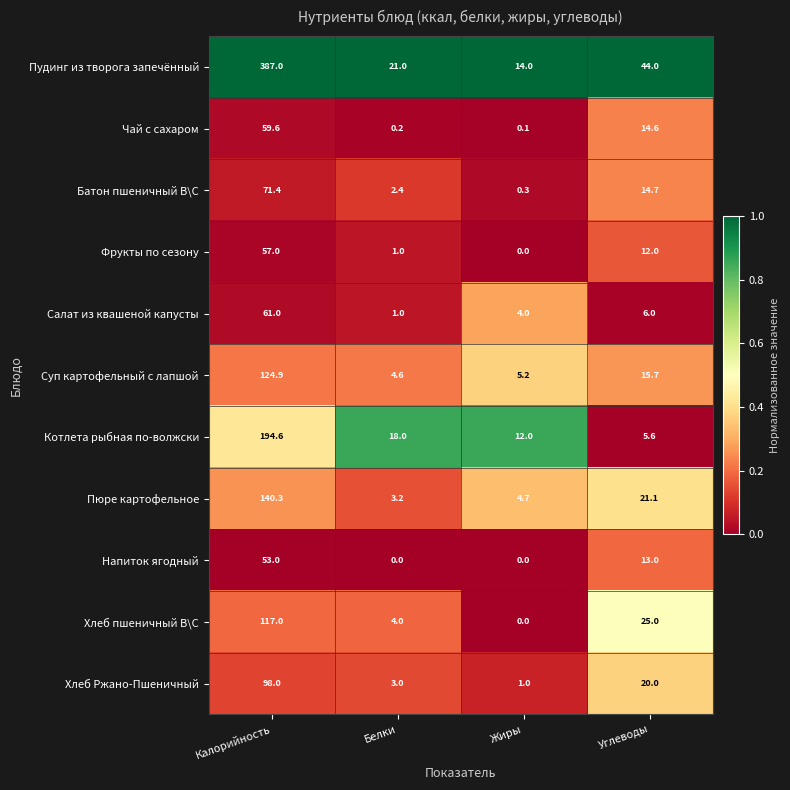

What is the maximum value shown in the chart?

387.0